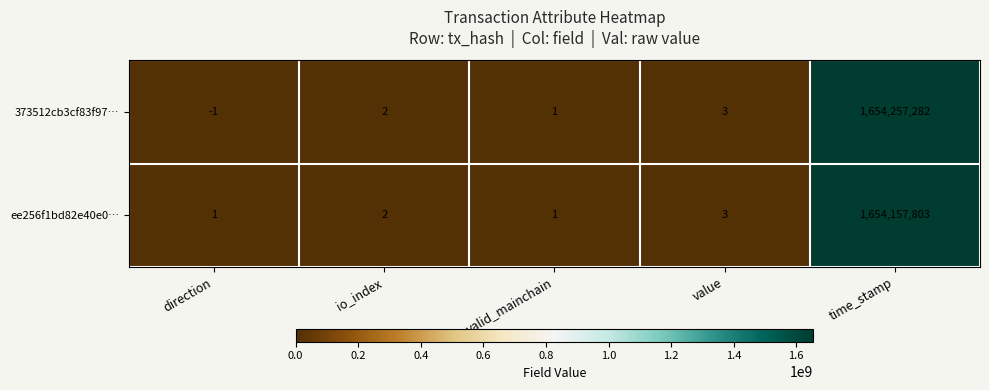

Which category has the highest value in the 373512cb3cf83f97… series?

time_stamp